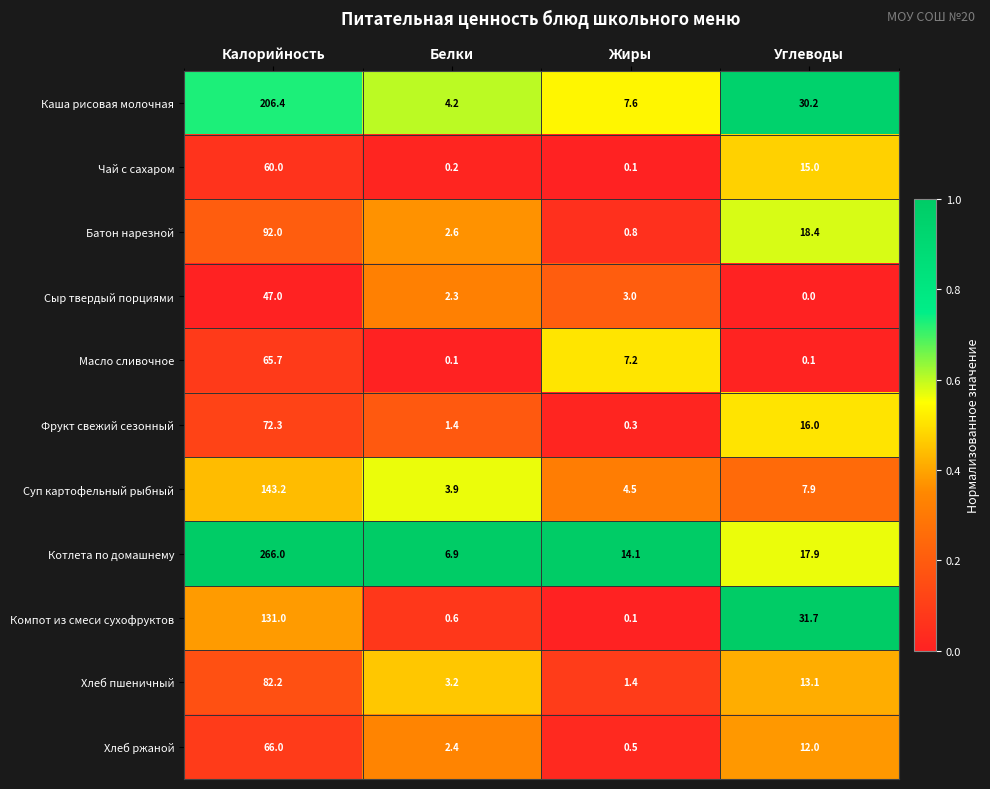

At which category is the sum across all series the highest?

Калорийность